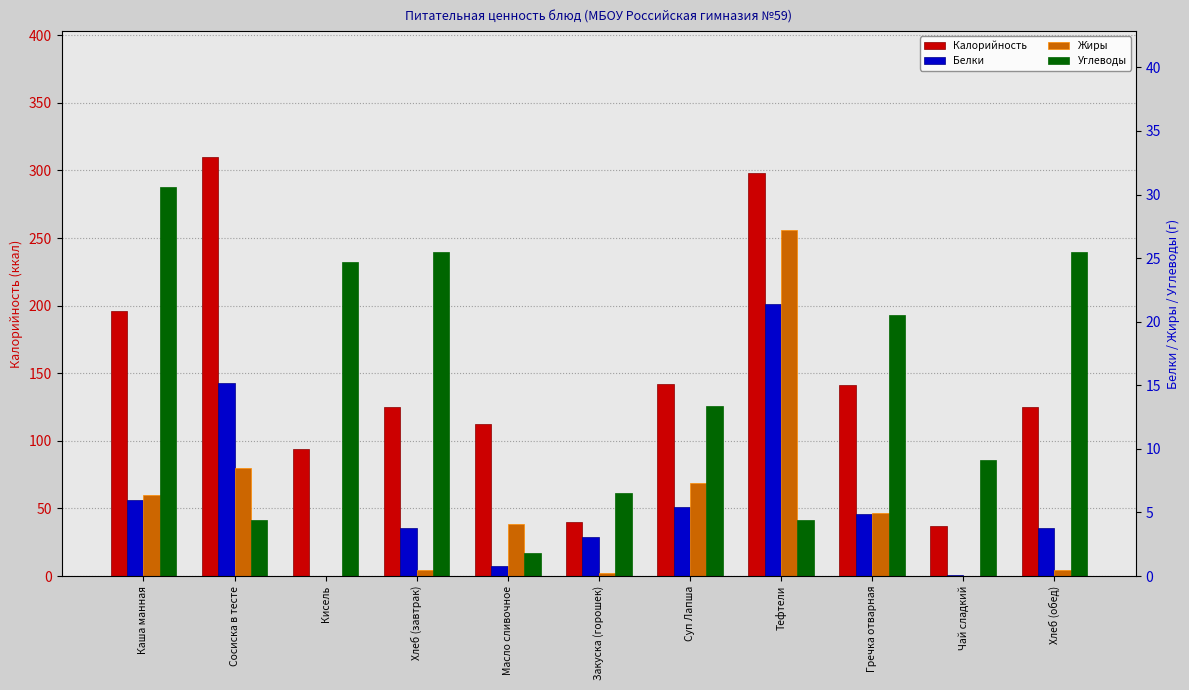

What is the difference between the highest and lowest values at Кисель?

94.2